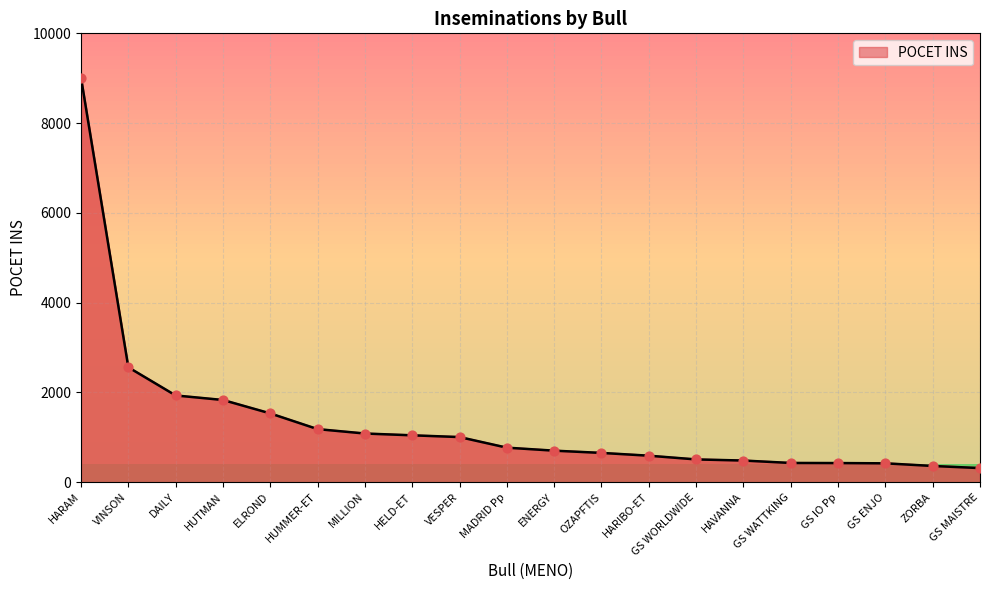

What is the change in value from GS ENJO to ZORBA?

-59